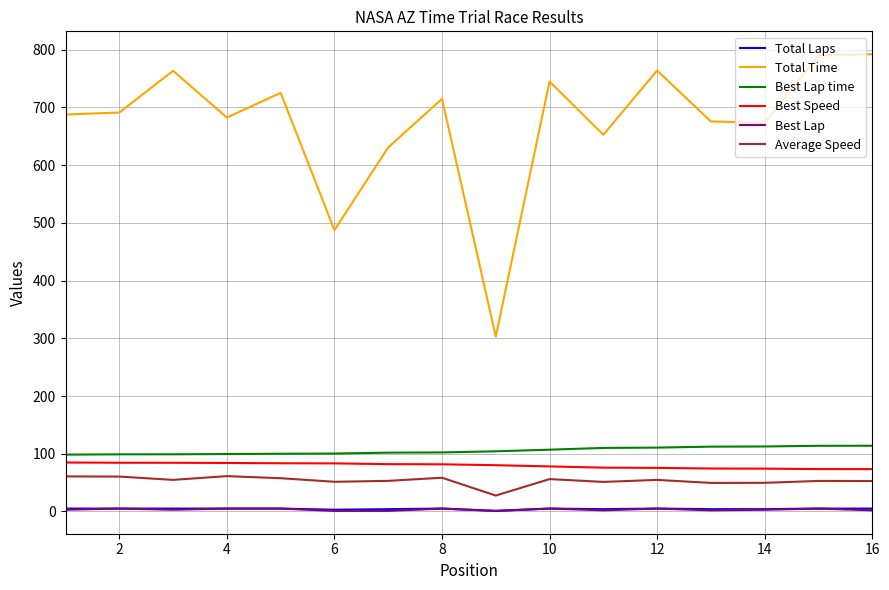

What is the maximum value for Average Speed?

61.2